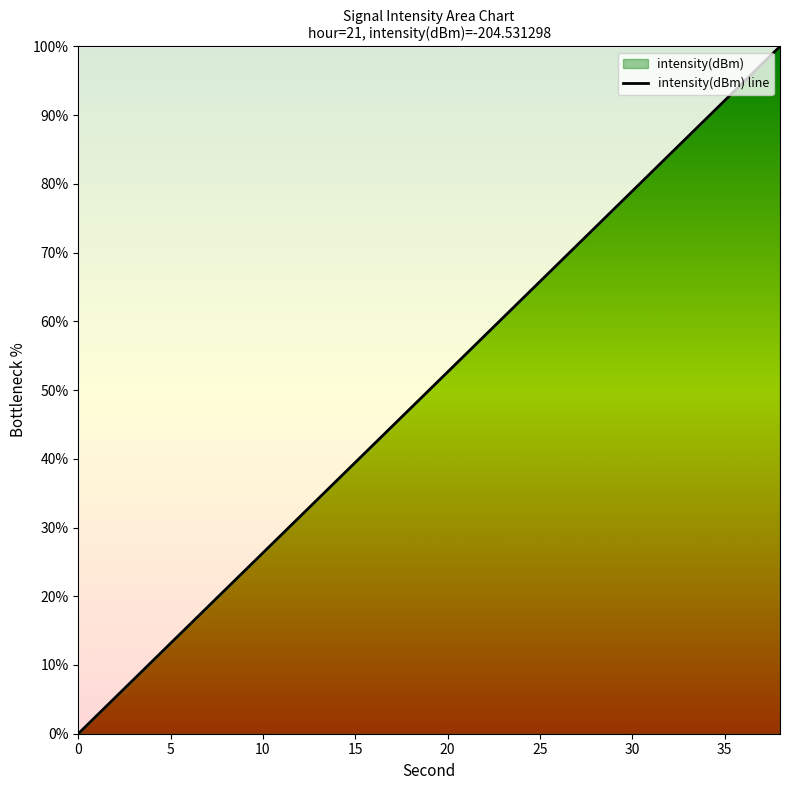

The value at 10 is 15.4. True or false?

False